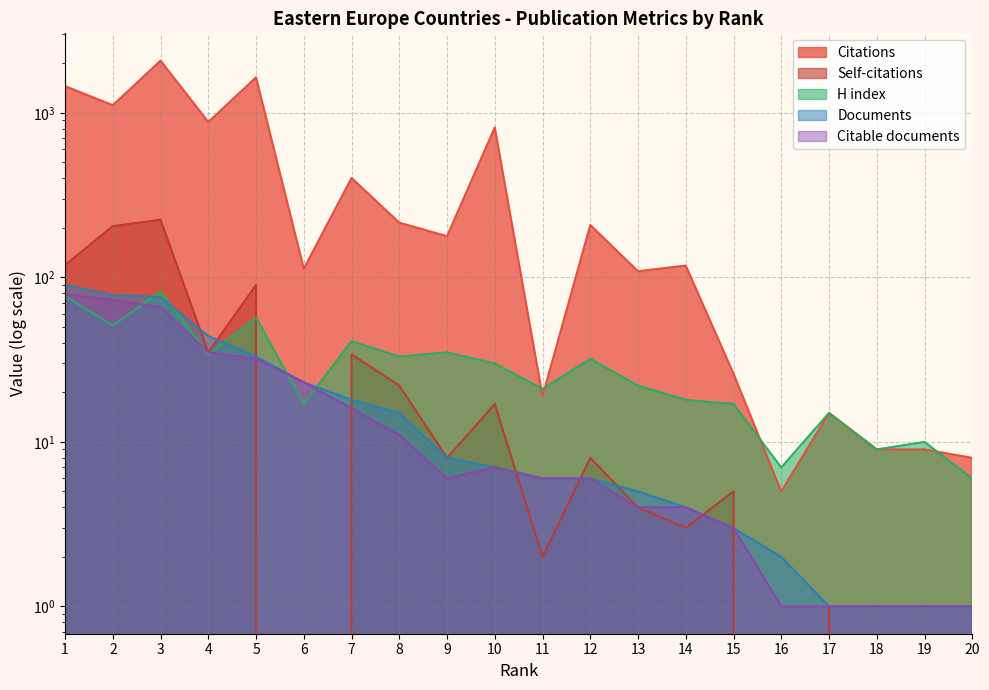

What is the highest value of the Self-citations series?

224